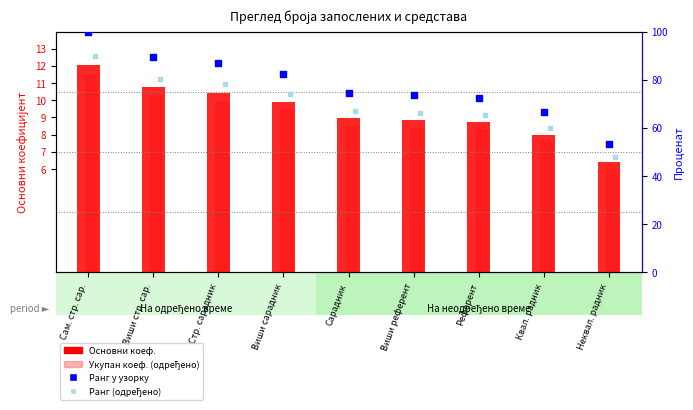

What are all the series names shown in the legend?

Основни коефицијент, Укупан коефицијент (одређено), Ранг у узорку, Ранг (одређено)